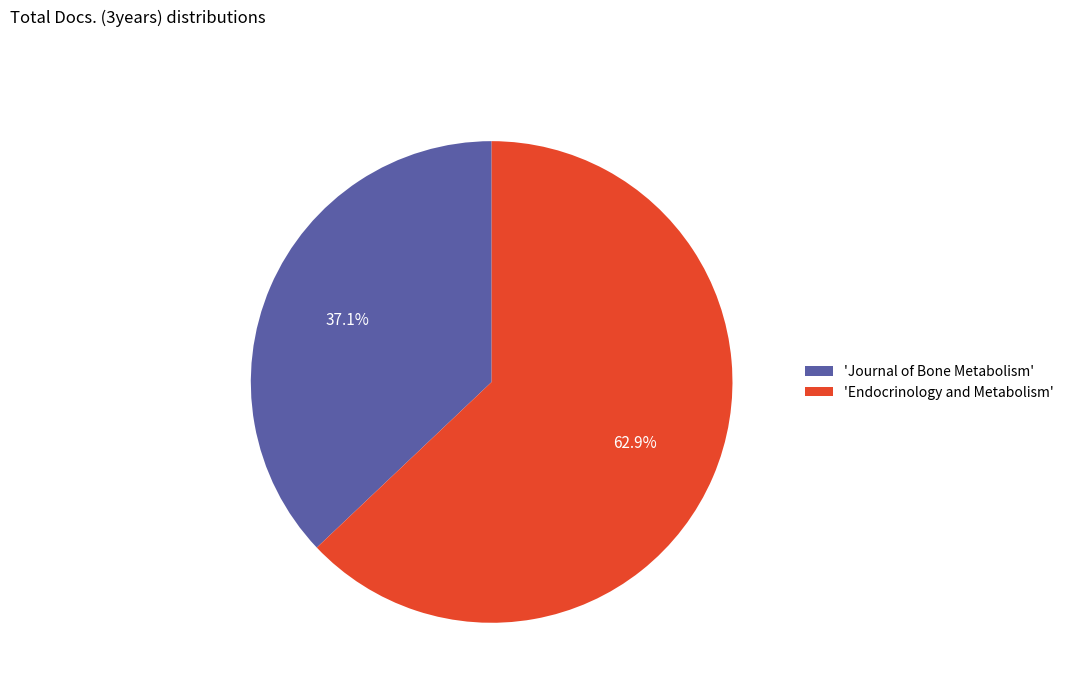

Which category has the smallest portion of the pie?

'Journal of Bone Metabolism'